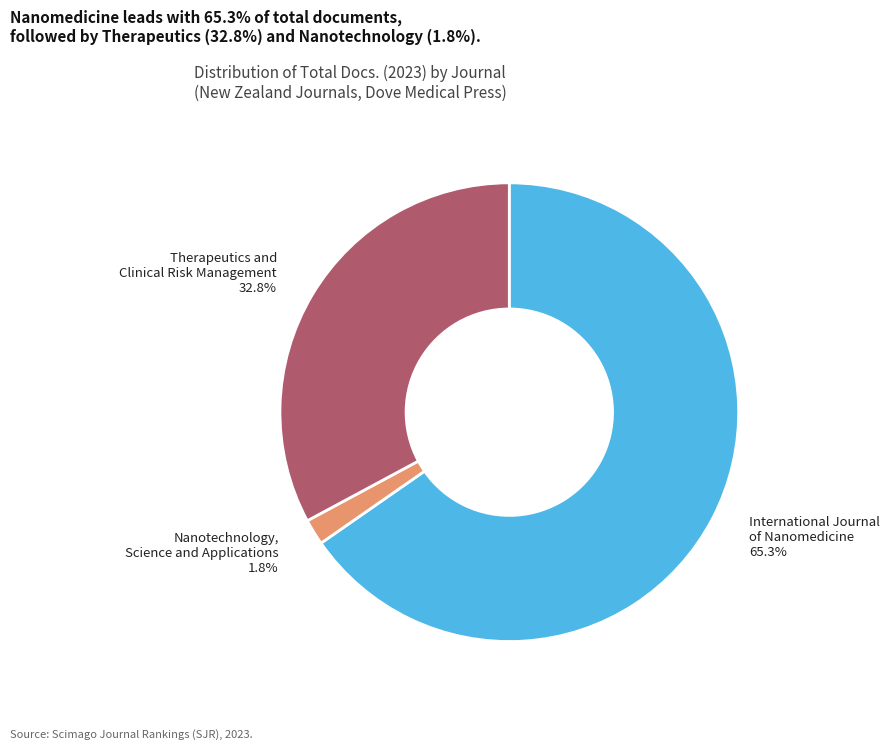

Is there a majority slice in this chart?

Yes